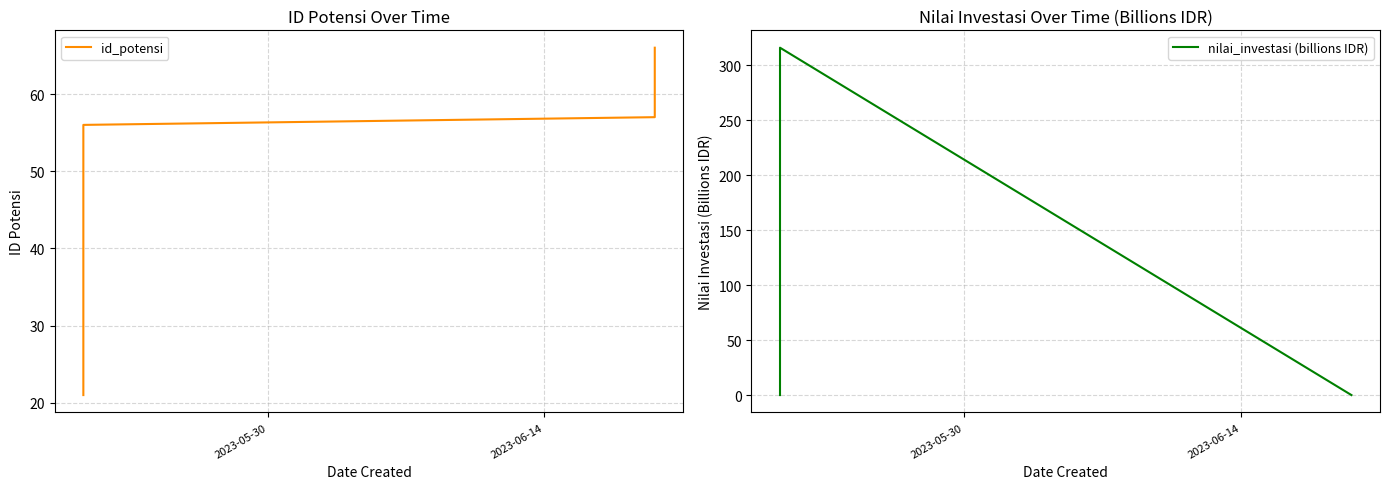

How many lines are shown in the chart?

2